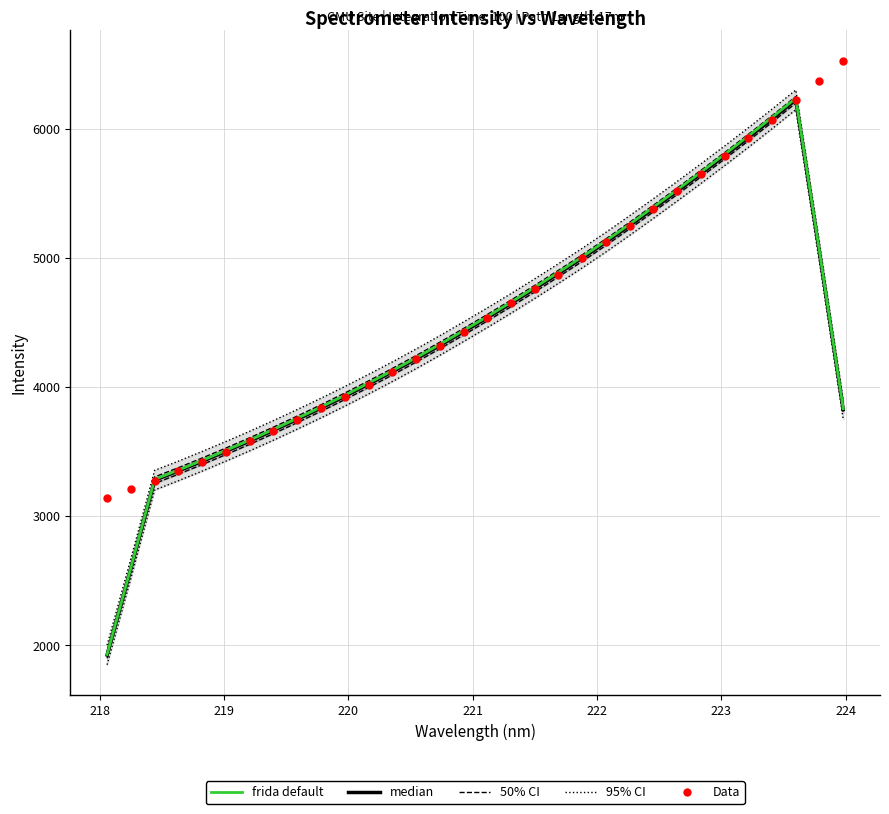

Is the value of median at 221 greater than the value of 95% CI at 26?

No